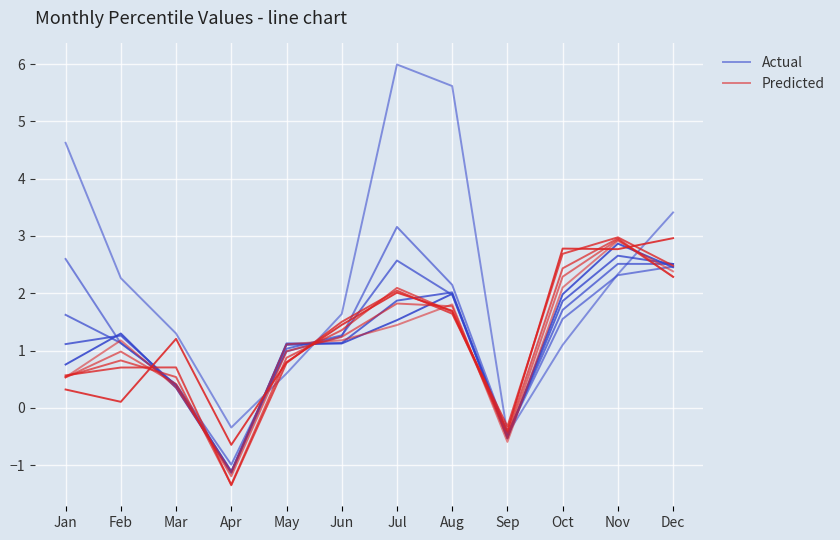

What is the value of the Predicted point at the 10th from the left?

2.1